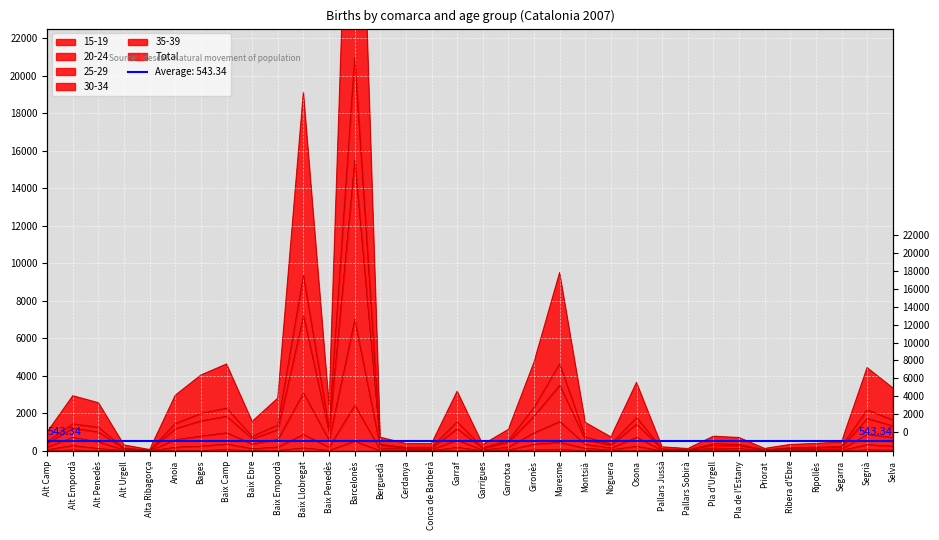

How many lines are shown in the chart?

6